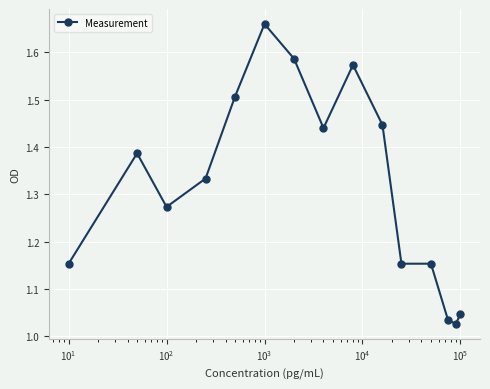

What is the difference between the second highest and minimum values?

0.6